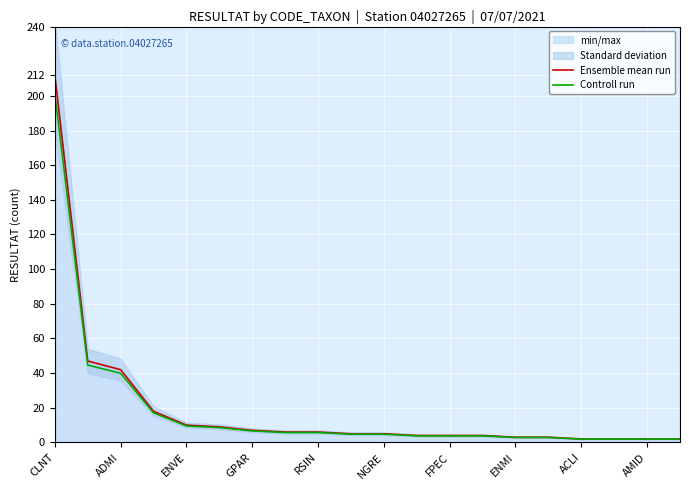

Which series has the largest range (max minus min)?

Ensemble mean run